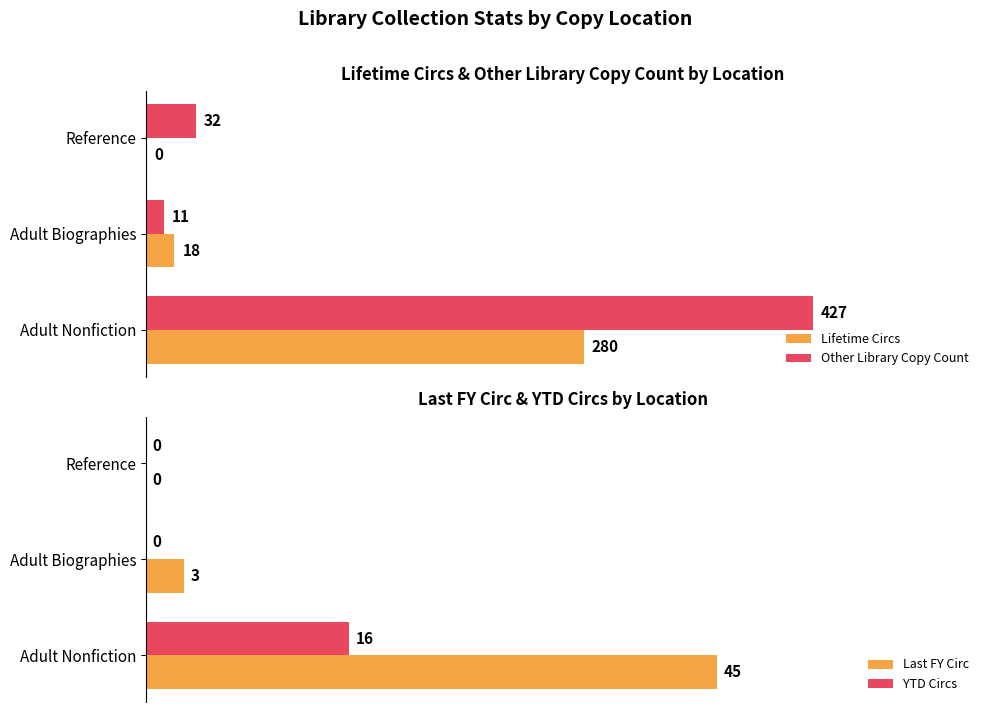

How many bars are there in each group?

4